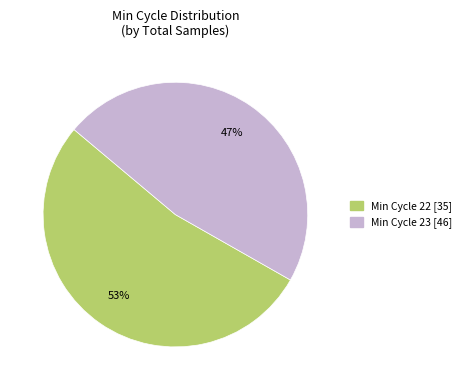

Count the number of slices in the pie.

2